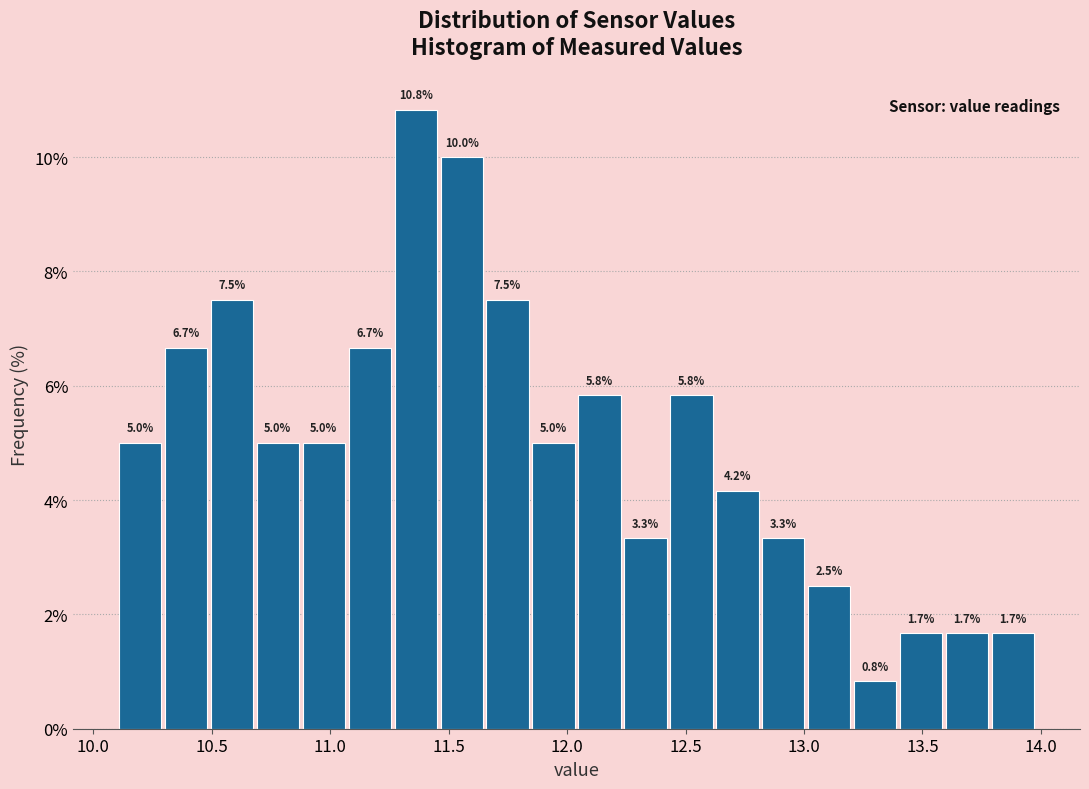

Read against the x-axis, roughly where is the centre of the tallest bar?

11.35